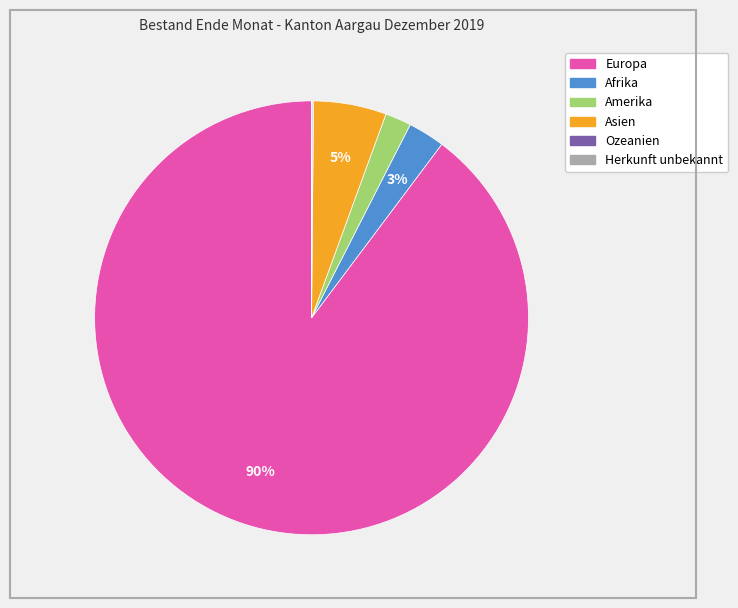

Is there any slice that represents more than half of the pie?

Yes